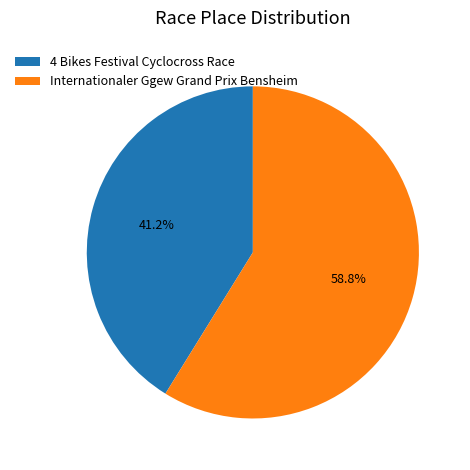

What is the ratio of the value at Internationaler Ggew Grand Prix Bensheim to the value at 4 Bikes Festival Cyclocross Race?

1.4